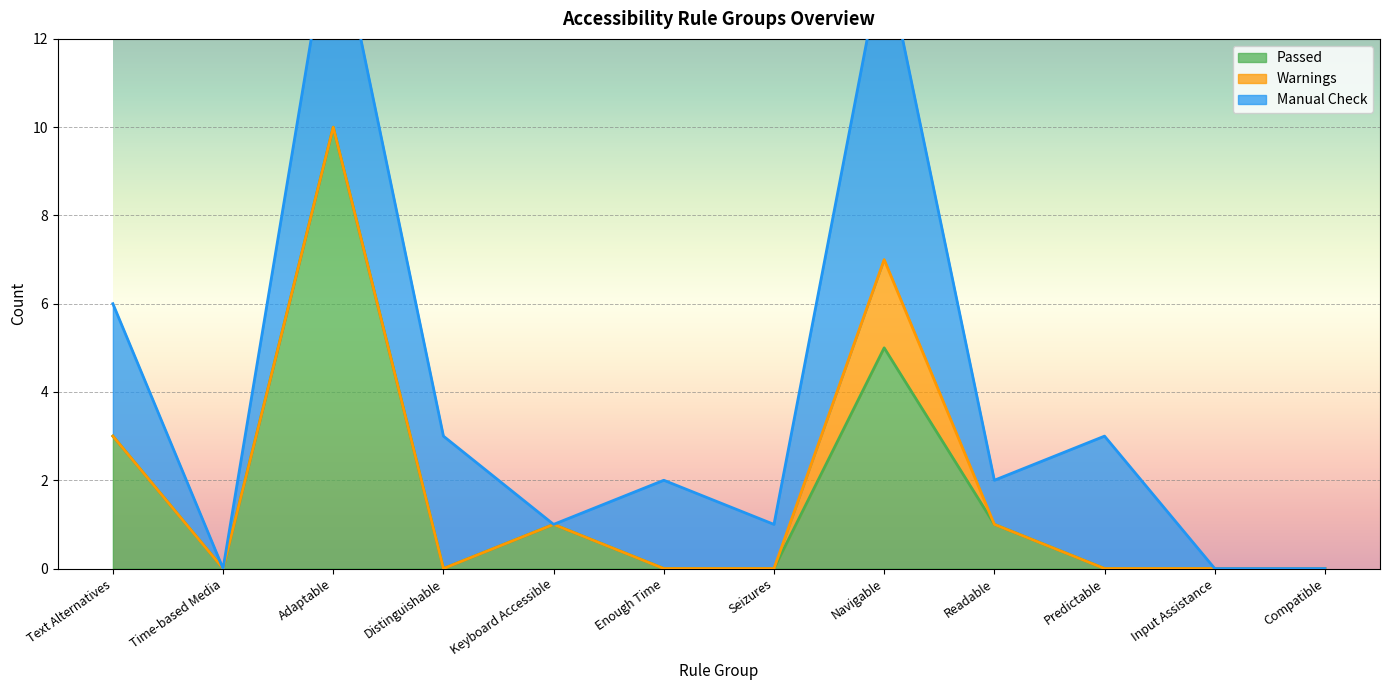

Reading right to left, extract all data points from this chart.

Passed: 0	0	0	1	5	0	0	1	0	10	0	3
Warnings: 0	0	0	0	2	0	0	0	0	0	0	0
Manual Check: 0	0	3	1	7	1	2	0	3	5	0	3